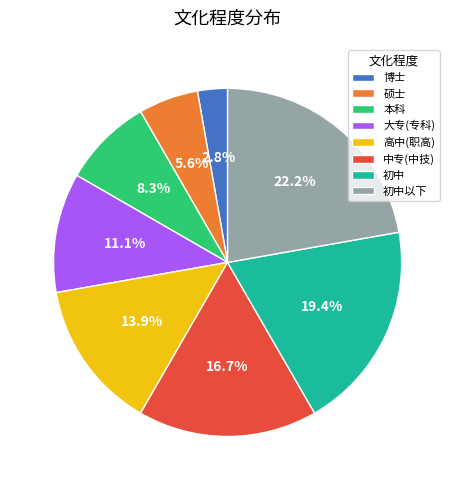

Which slice is the largest?

初中以下